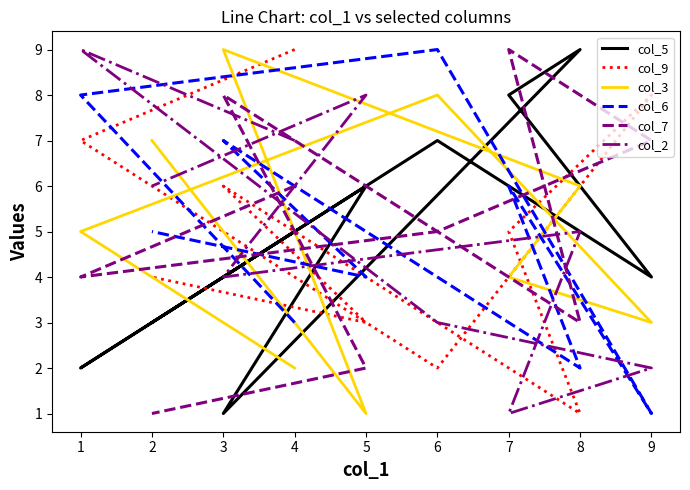

Count the col_5 values in the range 3 to 7.

5